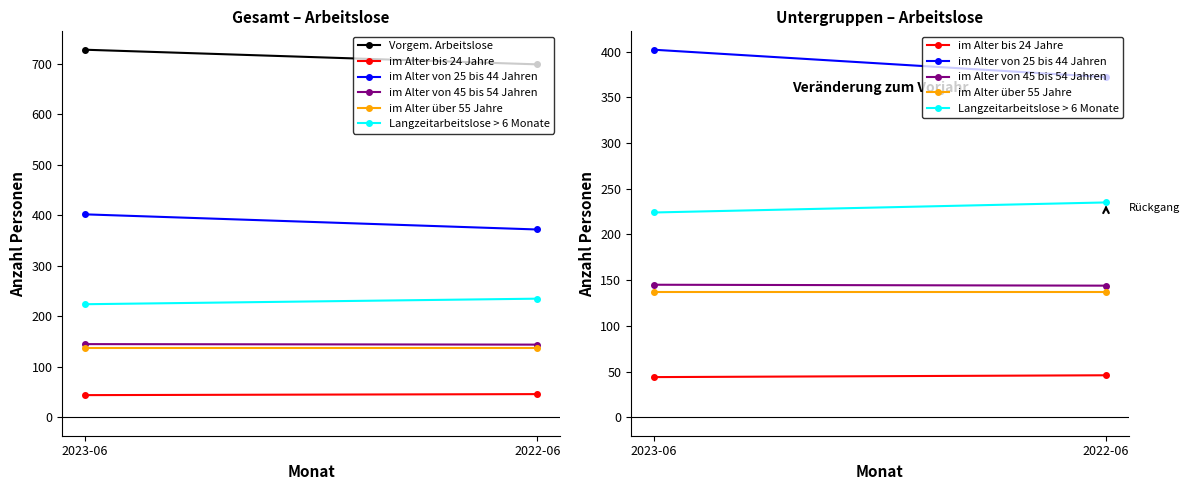

What is the spread (max minus min) of values at 2022-06?

653